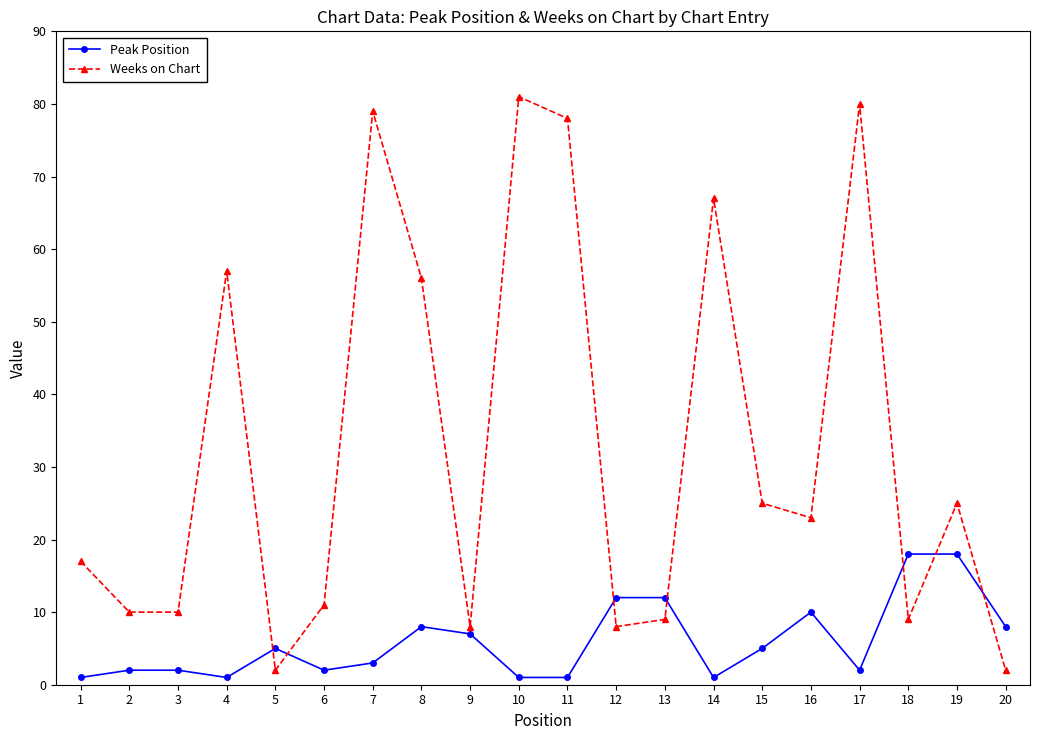

True or false: Weeks on Chart has more than 2 interior local peaks.

True